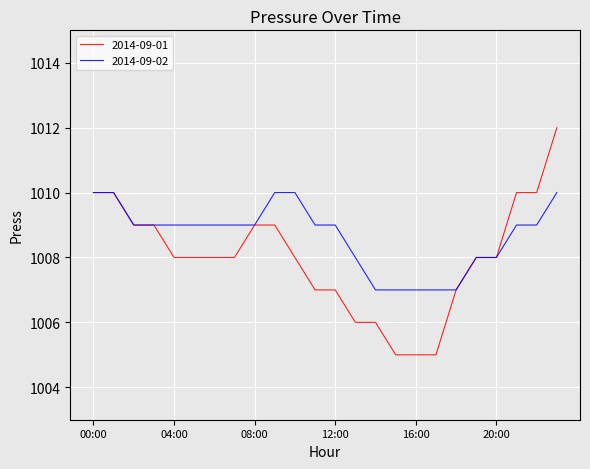

What is the lowest value of the 2014-09-02 series?

1007